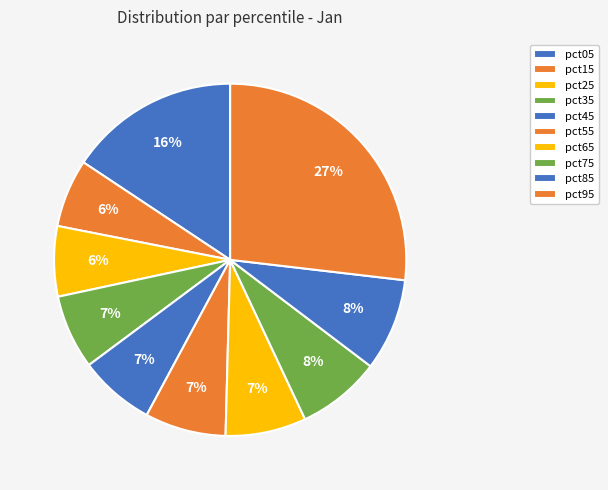

Count the number of slices in the pie.

10